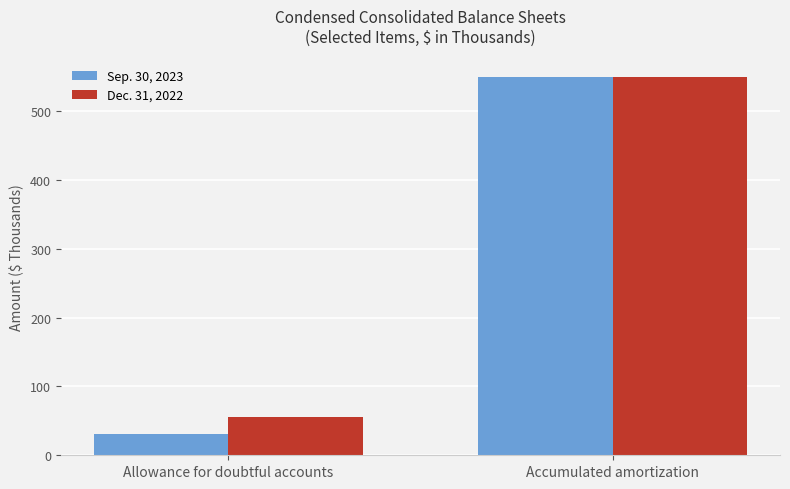

What is the label of the 2nd bar from the right?

Allowance for doubtful accounts